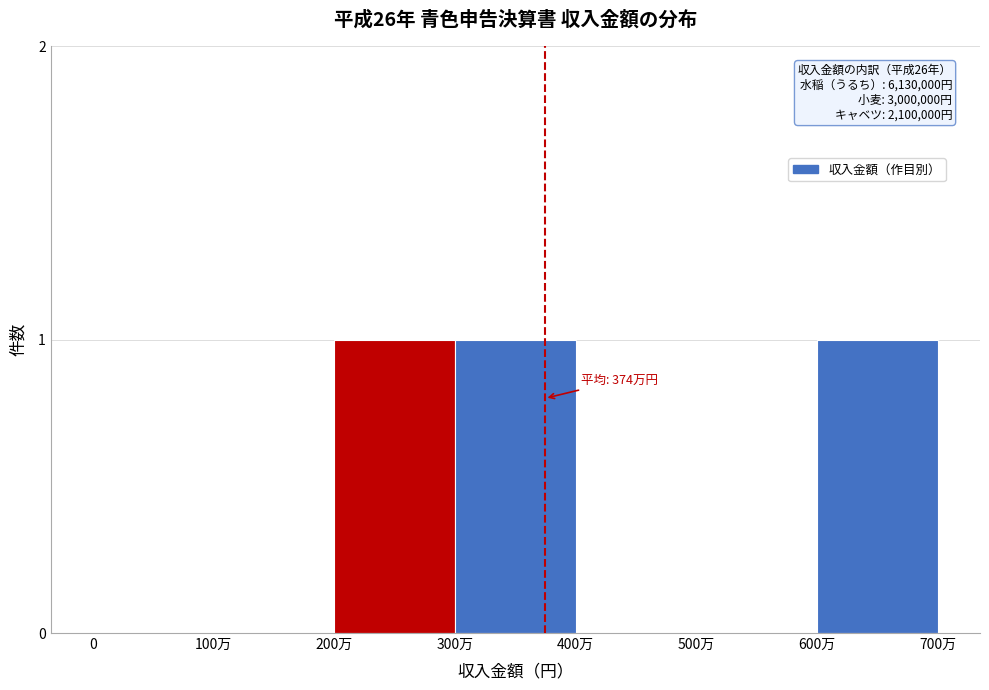

Reading right to left, transcribe all the data shown in this chart.

600万=1	500万=0	400万=0	300万=1	200万=1	100万=0	0=0